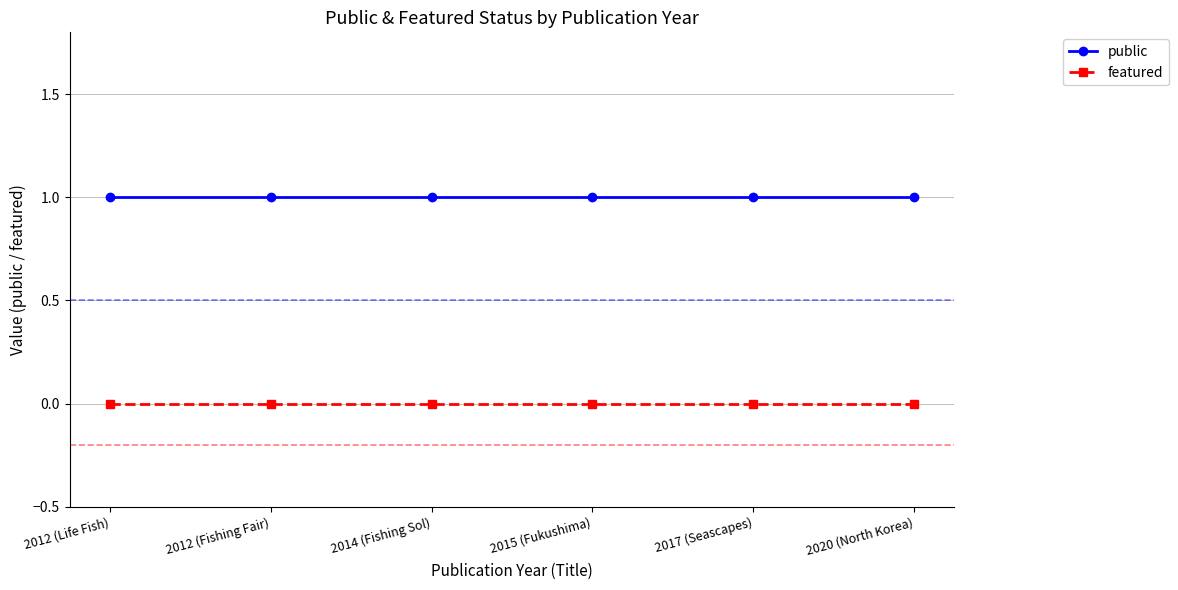

Which series has the largest total across all categories?

public